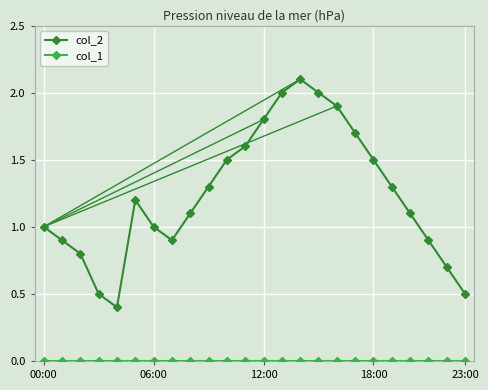

What is the sum of all col_2 values?

29.7